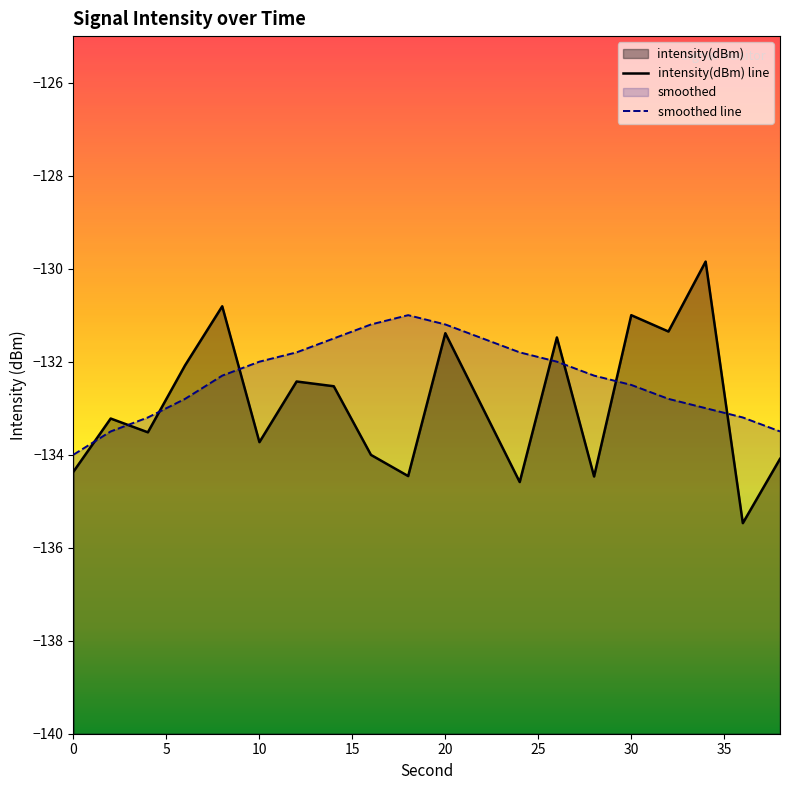

How many data points does each series have?

20